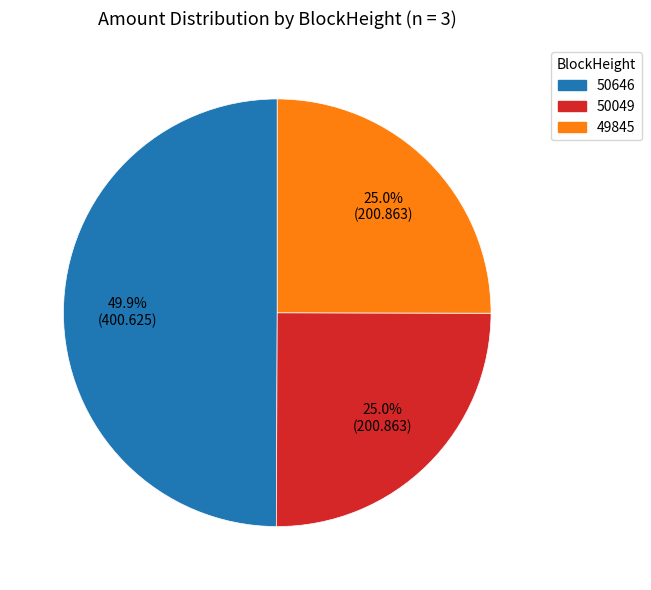

Approximately how many times larger is the value at 50049 compared to 50646?

0.5